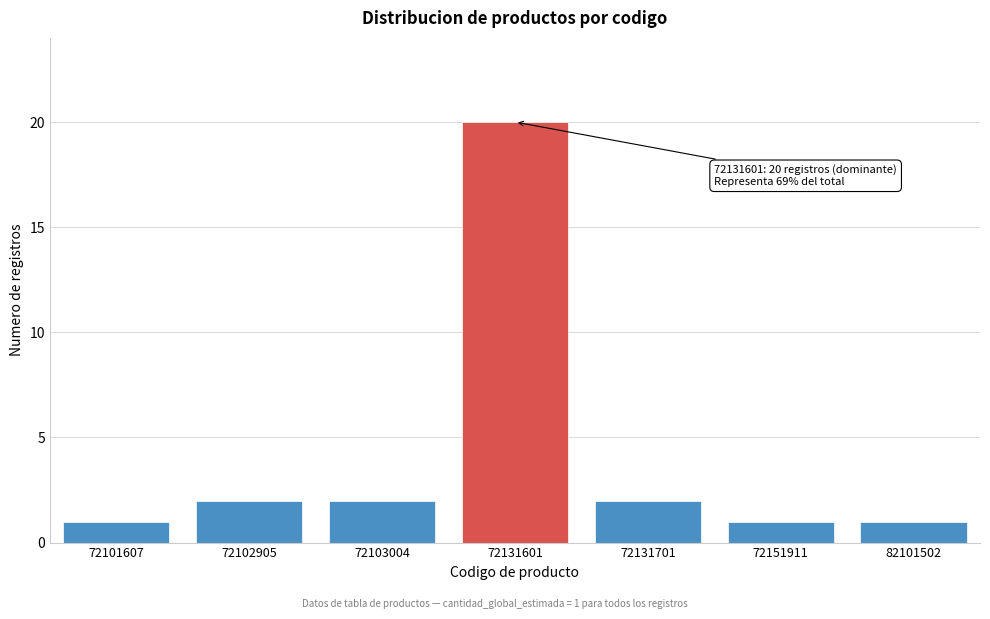

Reading left to right, extract all data points from this chart.

1	2	2	20	2	1	1